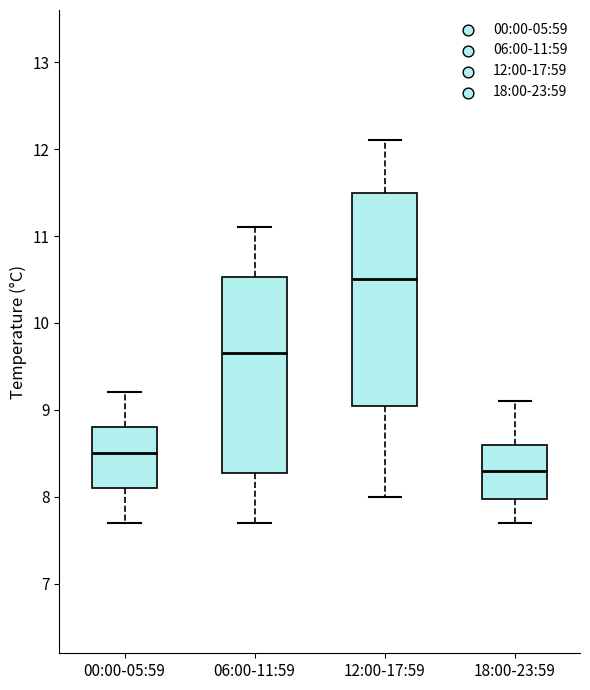

Comparing the boxes themselves (not the whiskers), which one is the tallest?

12:00-17:59